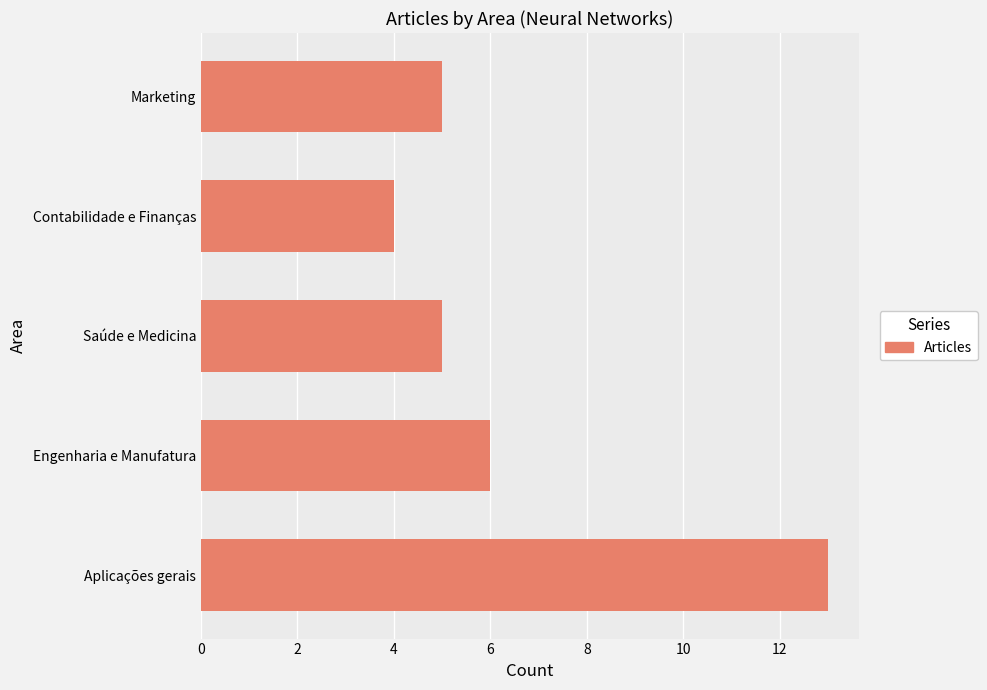

What is the sum of all values?

33